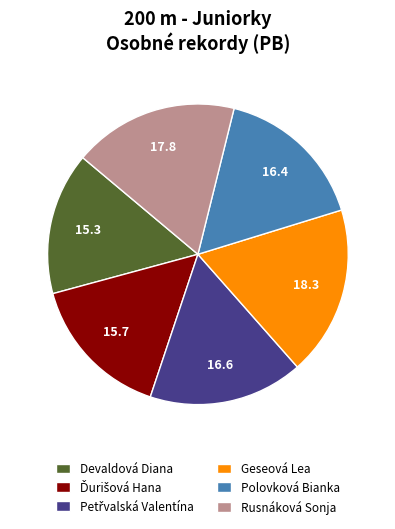

Count the number of slices in the pie.

6